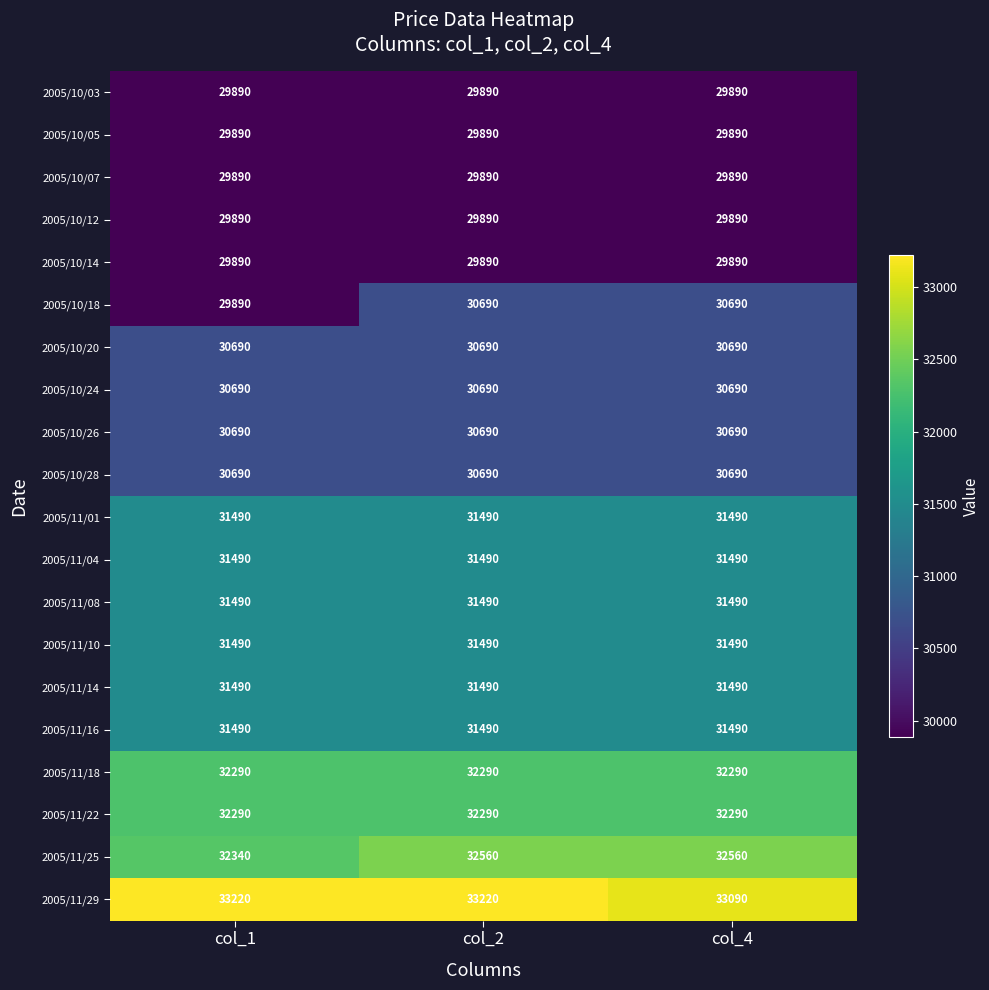

What is the smallest value displayed?

29890